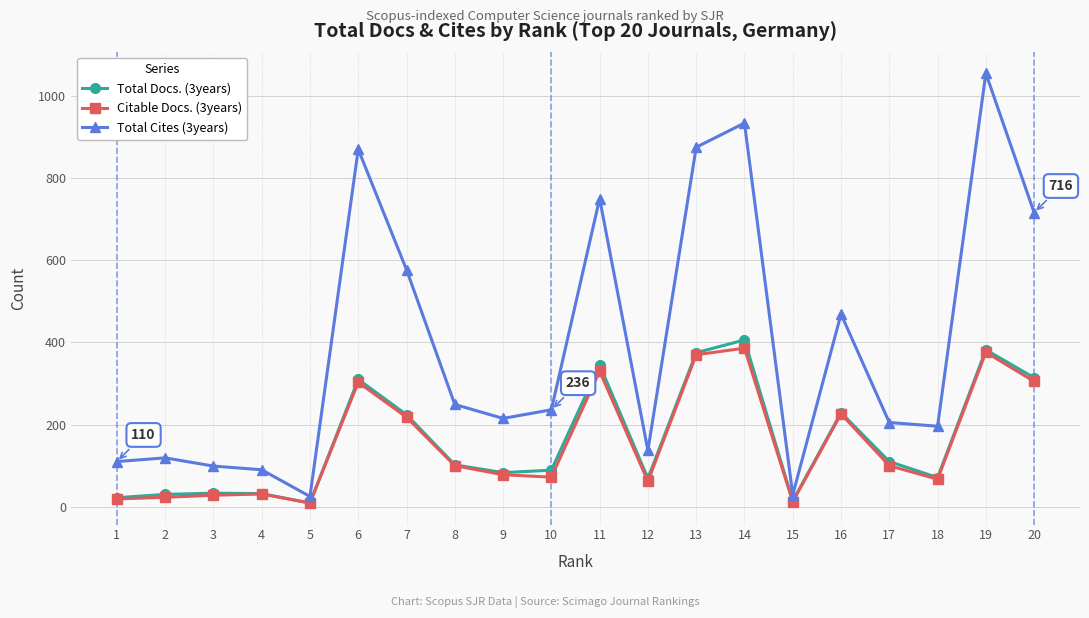

Where does the Citable Docs. (3years) series first go above 100?

6